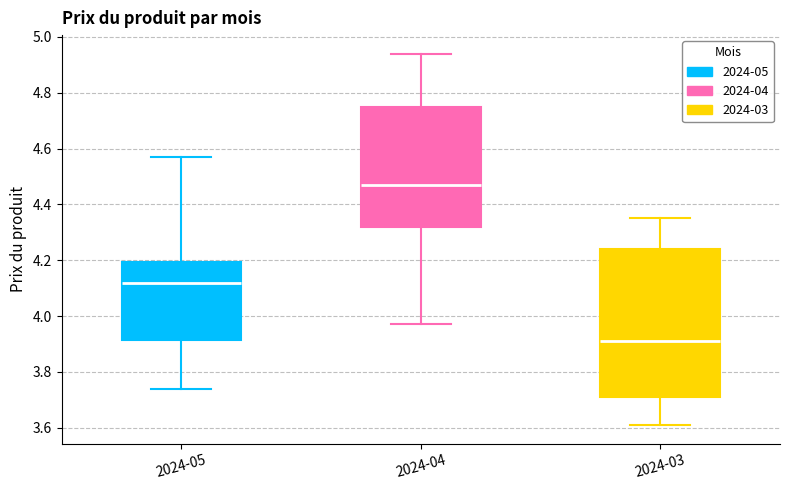

Comparing the boxes themselves (not the whiskers), which one is the tallest?

2024-03